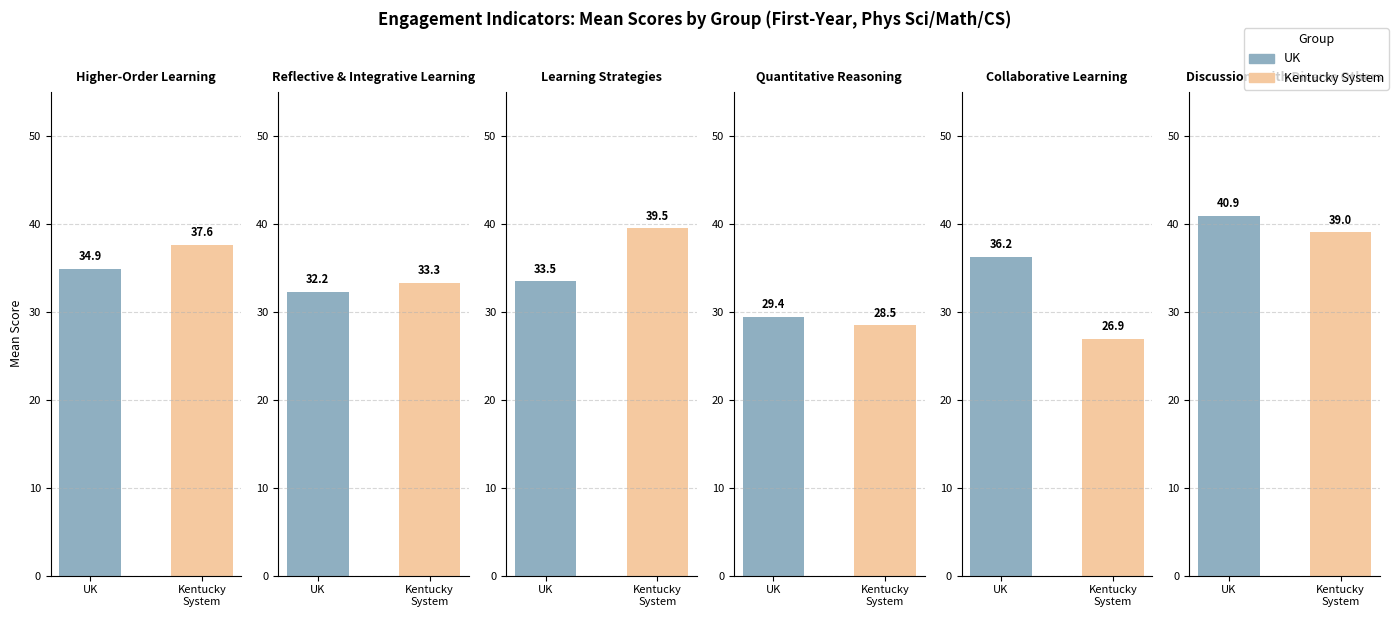

Does the chart contain any negative values?

No